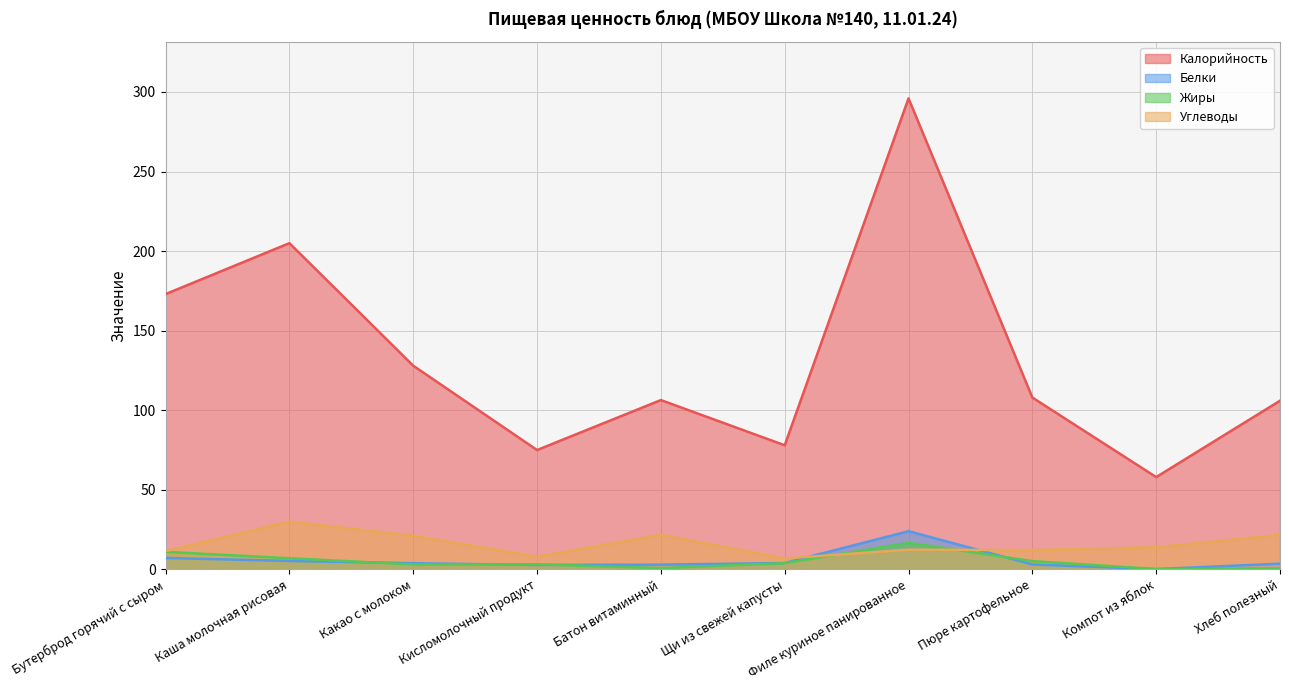

What are all the series names shown in the legend?

Калорийность, Белки, Жиры, Углеводы